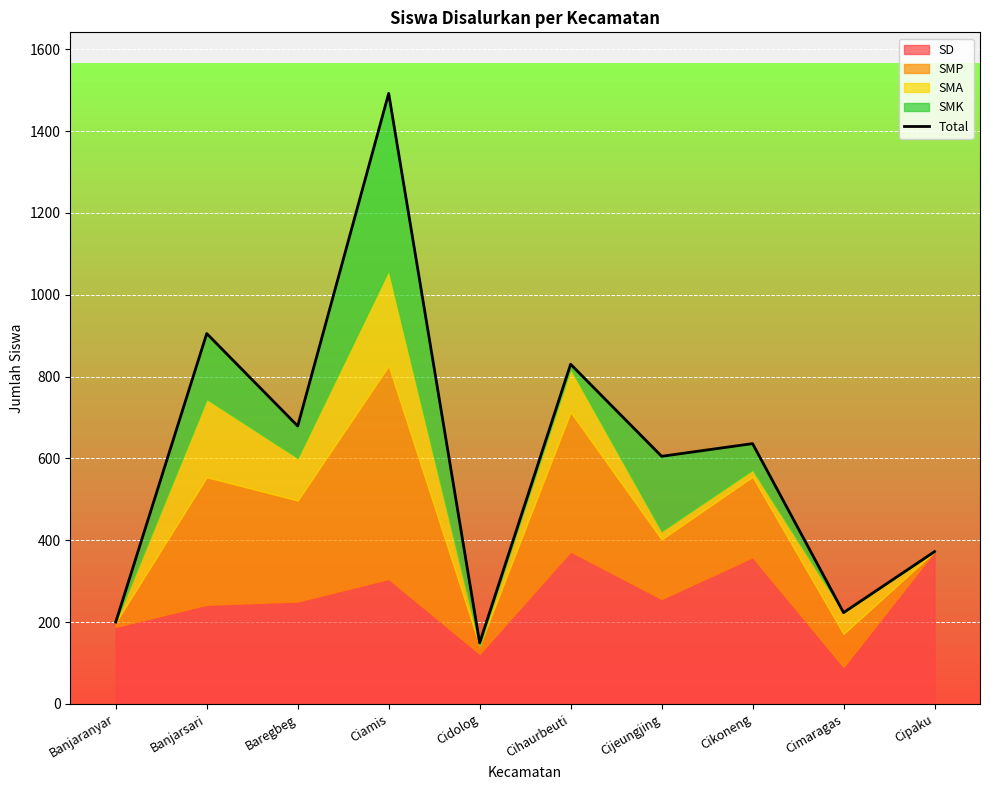

Reading left to right, extract all data points from this chart.

Banjaranyar=200	Banjarsari=905	Baregbeg=679	Ciamis=1492	Cidolog=149	Cihaurbeuti=830	Cijeungjing=605	Cikoneng=636	Cimaragas=223	Cipaku=372